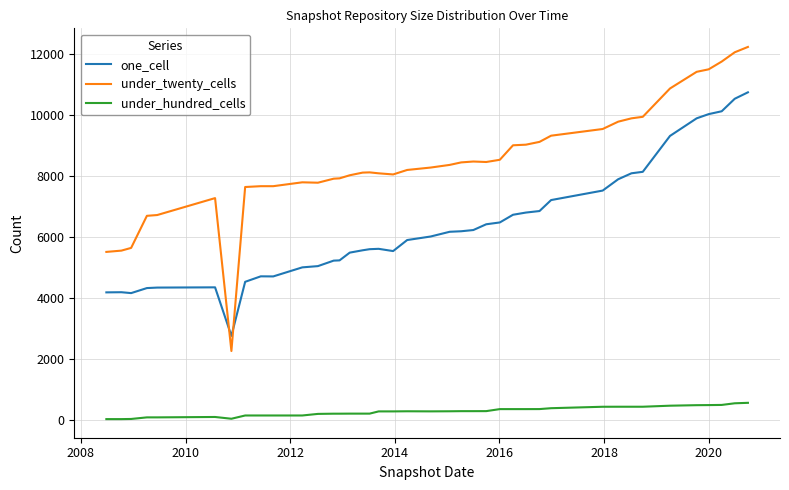

At how many categories does at least one series exceed 1286?

40